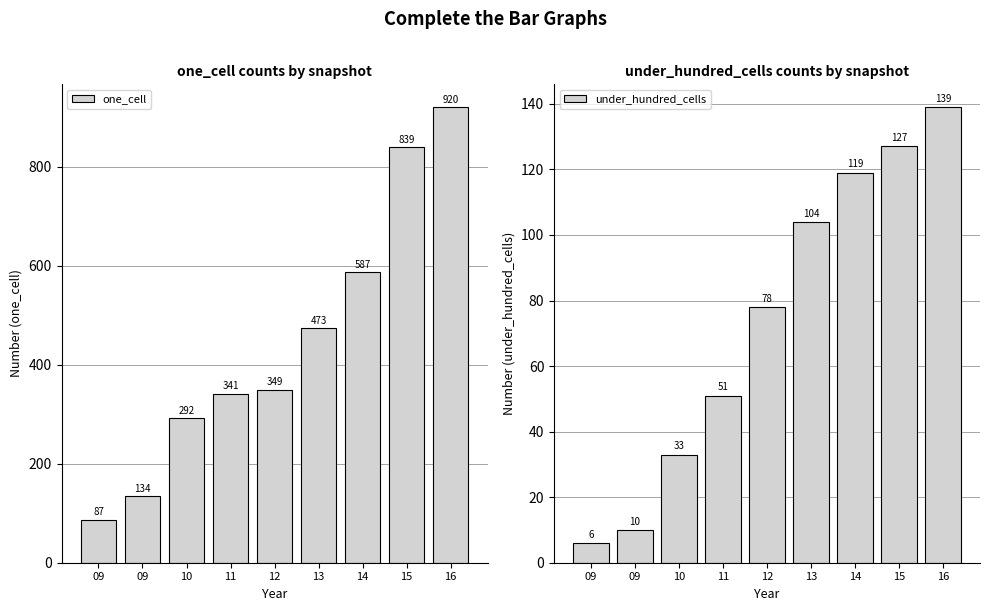

The value of under_hundred_cells at 16 is 212. True or false?

False